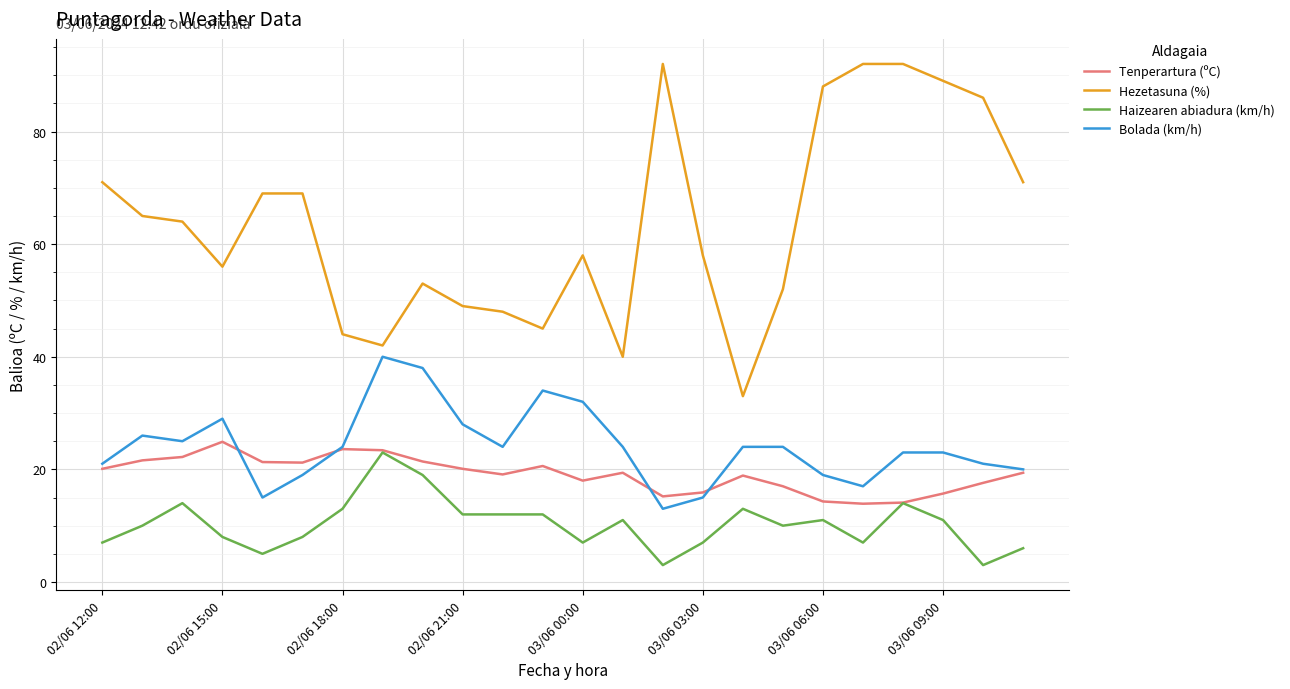

True or false: Haizearen abiadura (km/h) and Hezetasuna (%) cross at least once.

False